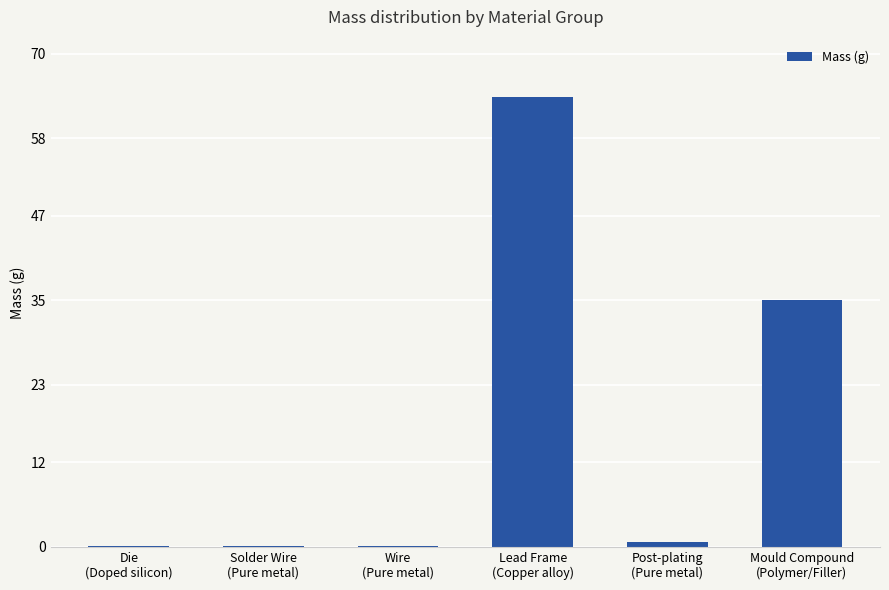

What is the maximum value shown in the chart?

63.8